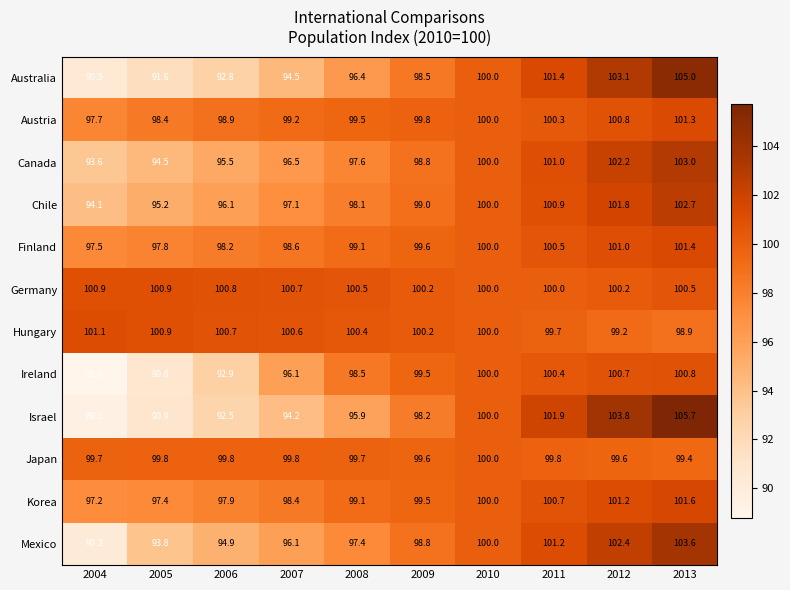

At which category does the chart reach its peak across all series?

2013